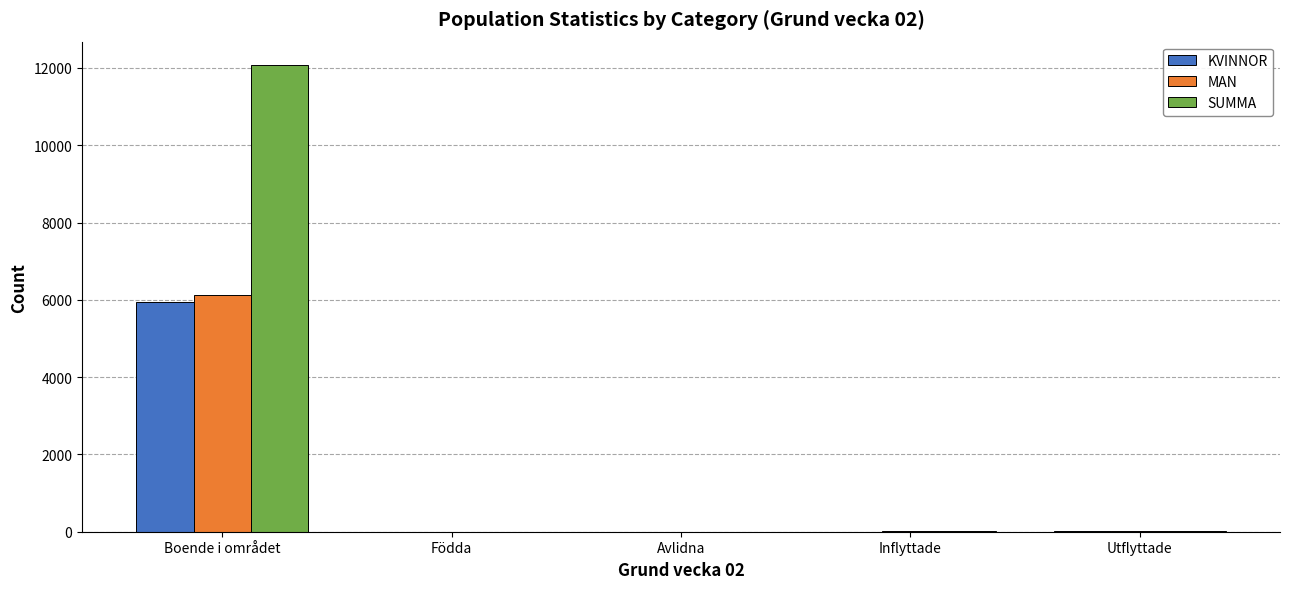

Is it true that SUMMA equals 12077 at Boende i området?

True